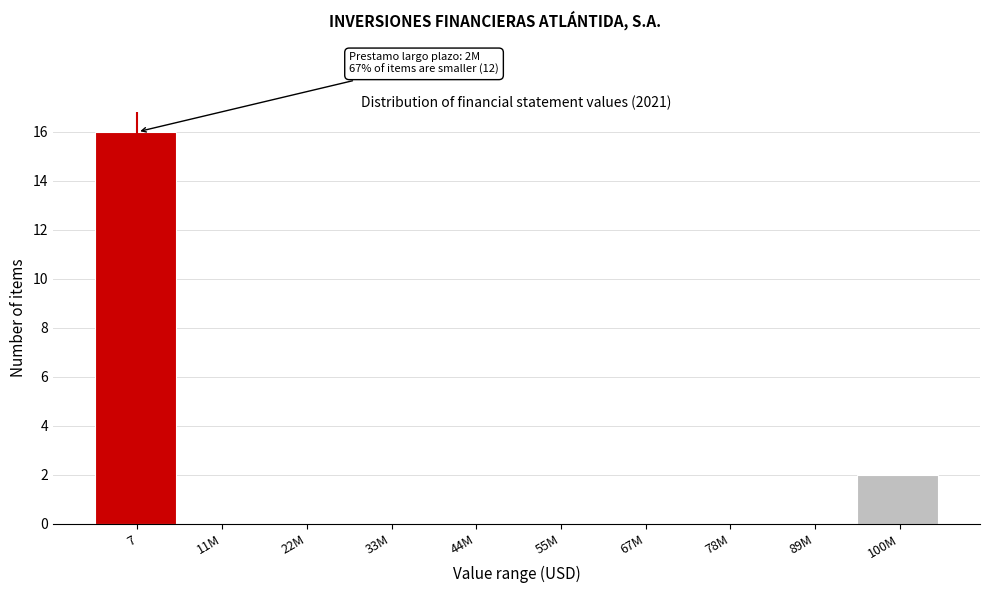

Reading left to right, what are all the values shown in this chart?

7=16	11M=0	22M=0	33M=0	44M=0	55M=0	67M=0	78M=0	89M=0	100M=2